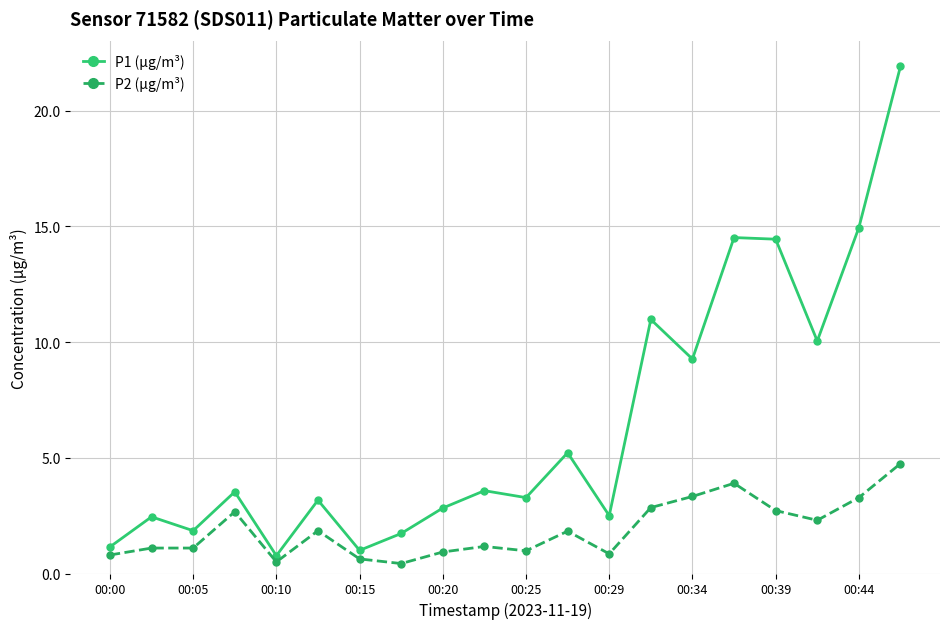

True or false: P1 (µg/m³) and P2 (µg/m³) intersect in this chart.

False